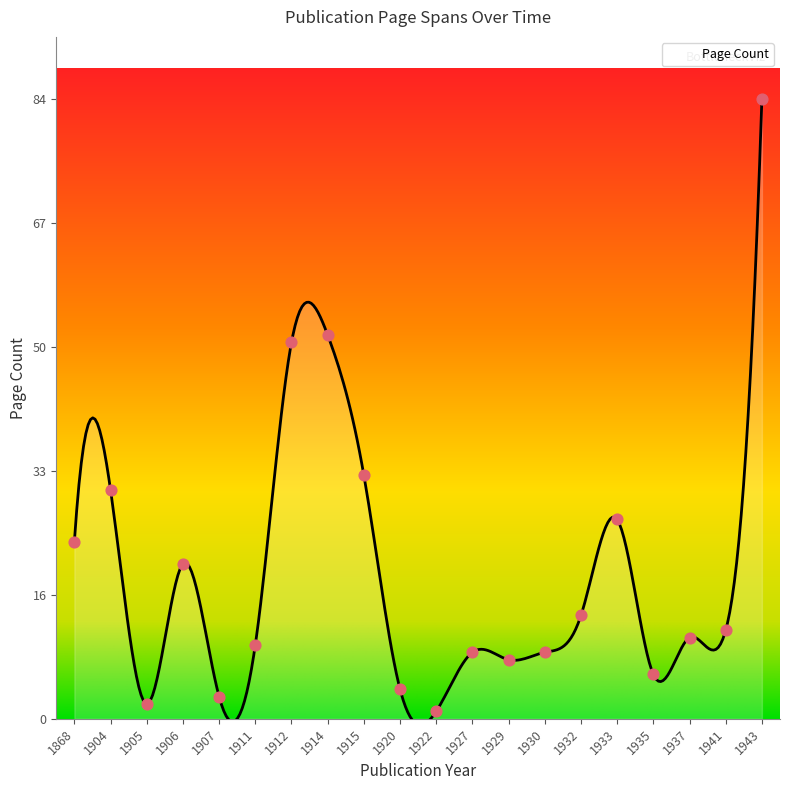

What is the change in value from 1905 to 1929?

+6